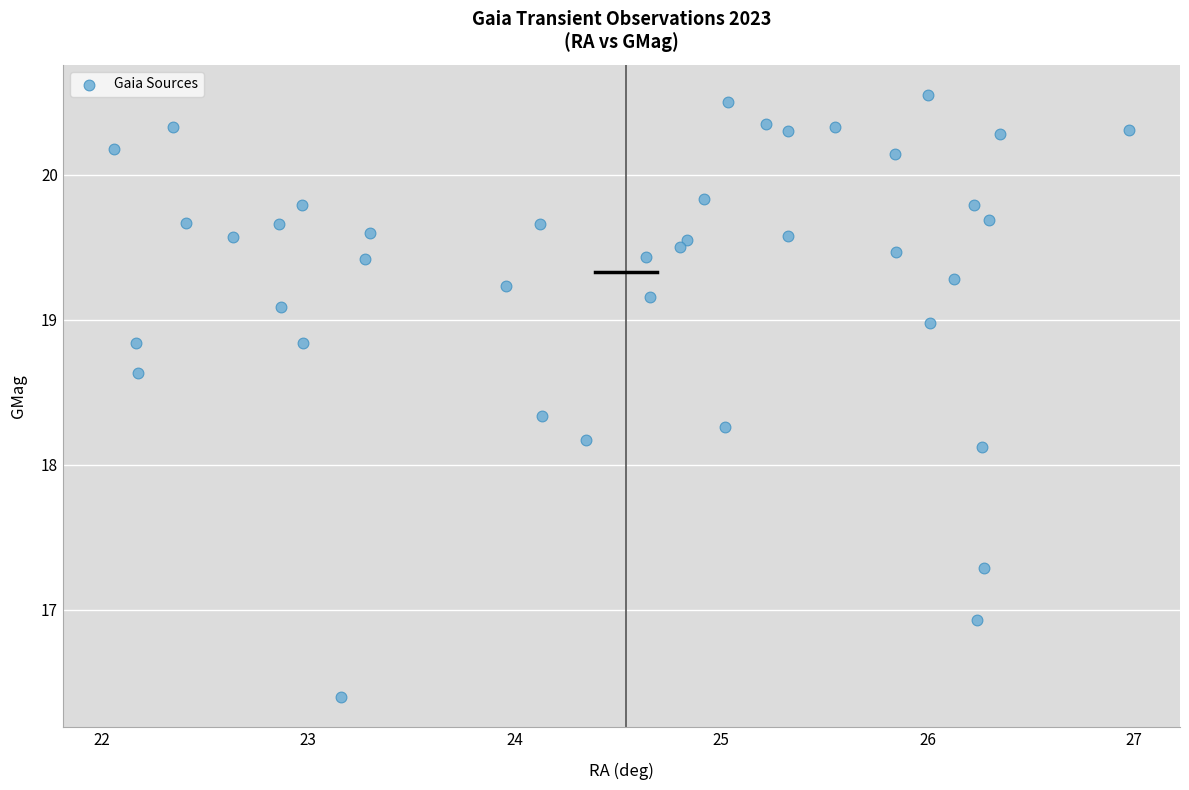

What Y value in the scatter plot is closest to 18?

18.1